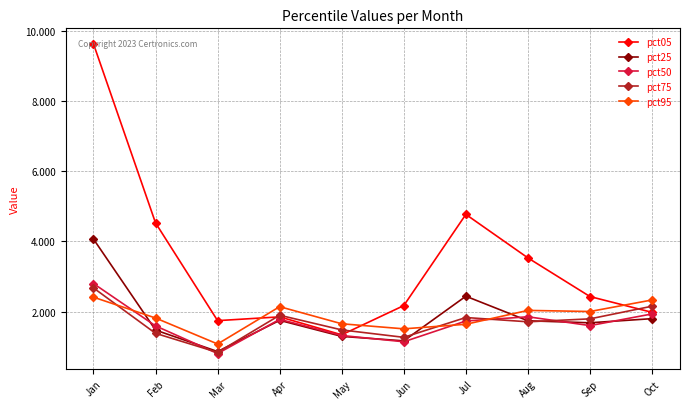

What are all the series names shown in the legend?

pct05, pct25, pct50, pct75, pct95